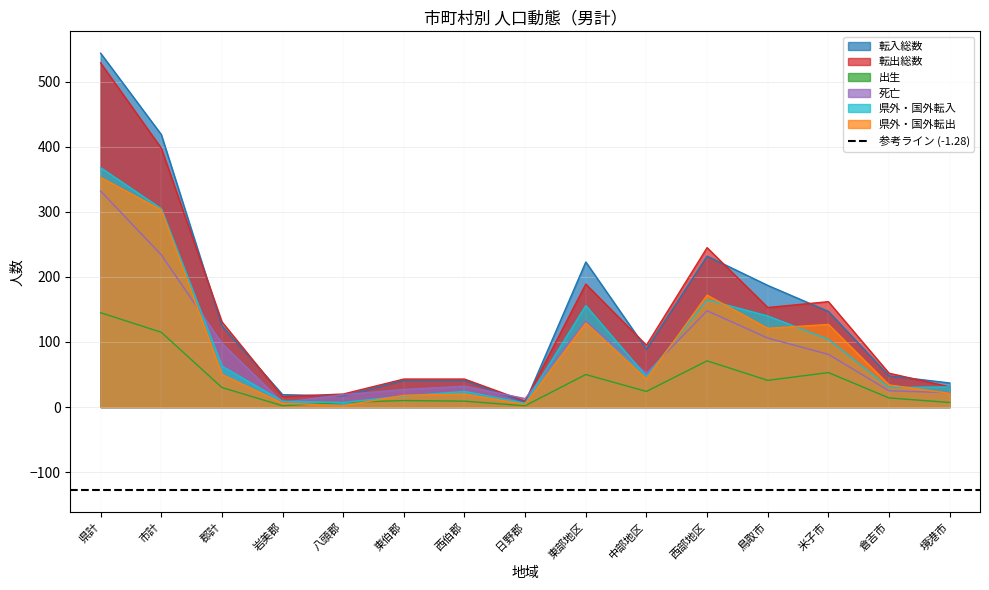

List the series in order of their peak value, lowest first.

出生, 死亡, 県外・国外転出, 県外・国外転入, 転出総数, 転入総数